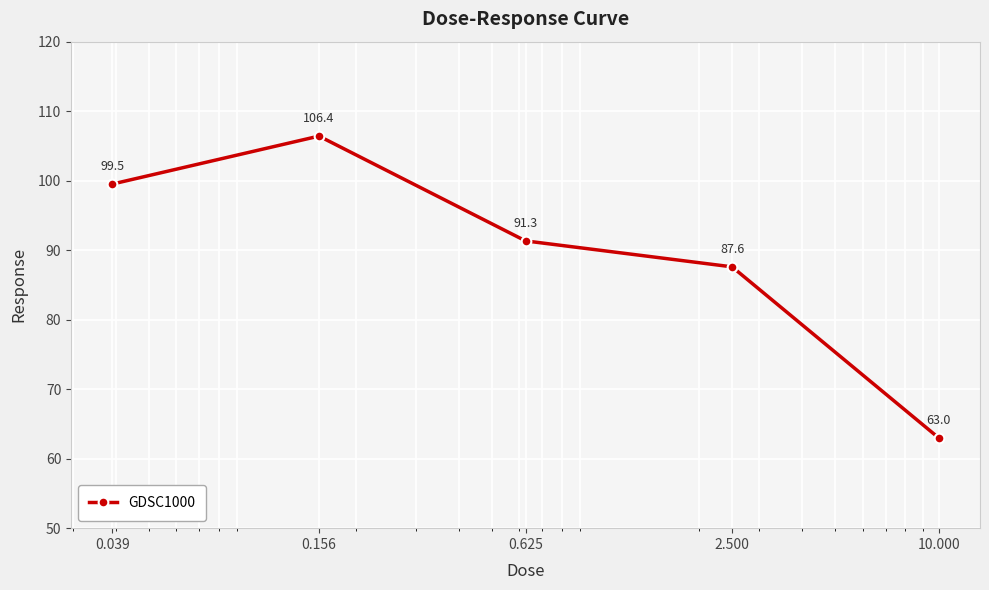

What is the difference between the maximum and minimum values?

43.4